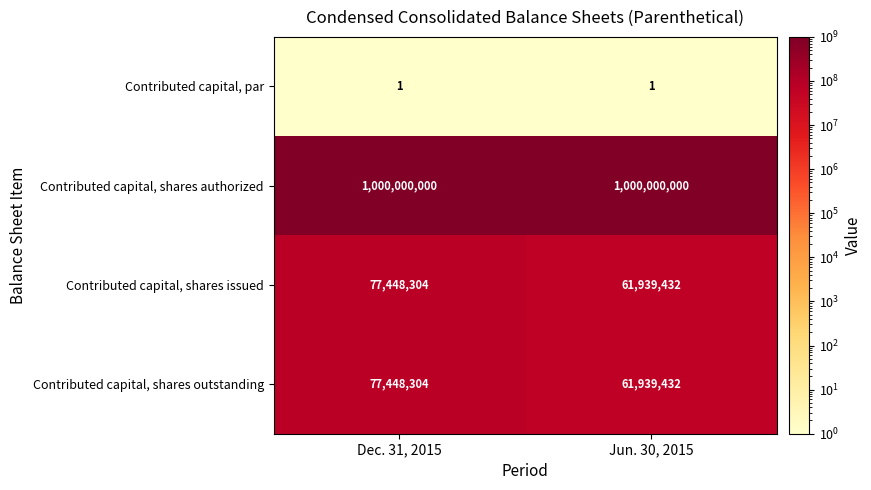

Read the Contributed capital, shares authorized value at Dec. 31, 2015.

1000000000